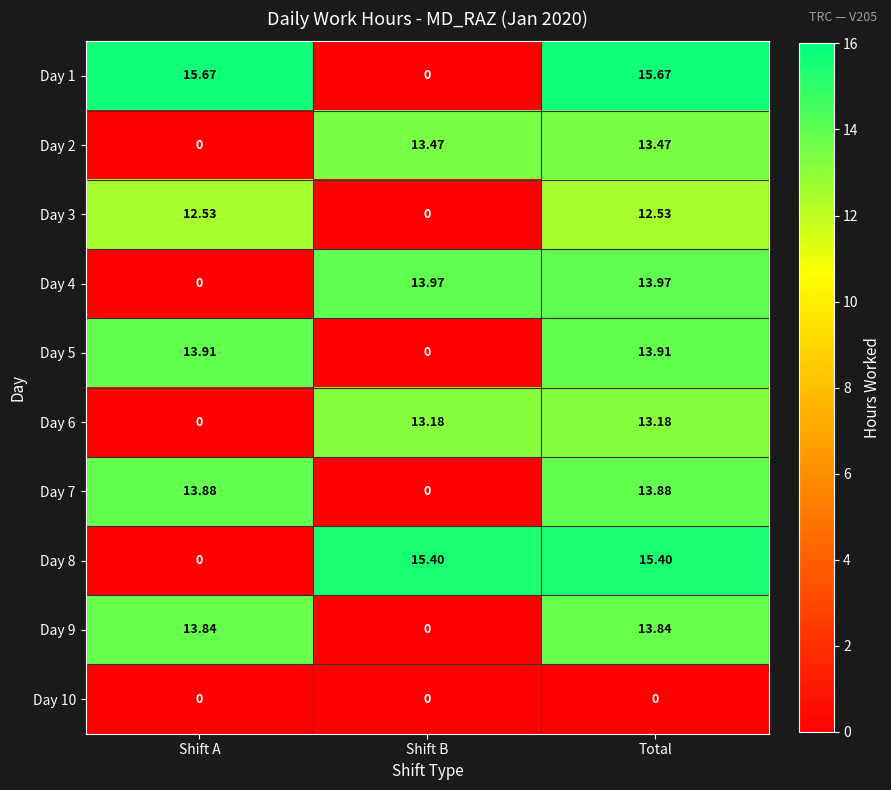

At which label does Day 6 first exceed 13?

Shift B